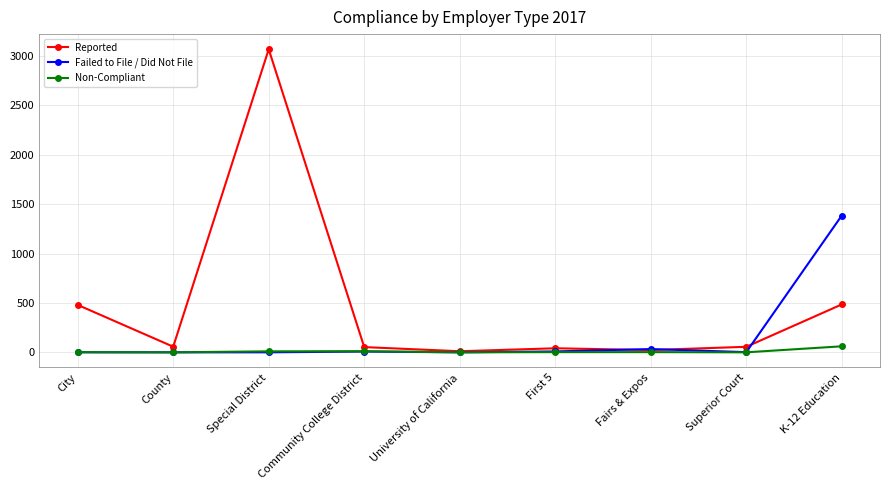

What is the sum of the Failed to File / Did Not File values at County and K-12 Education?

1385